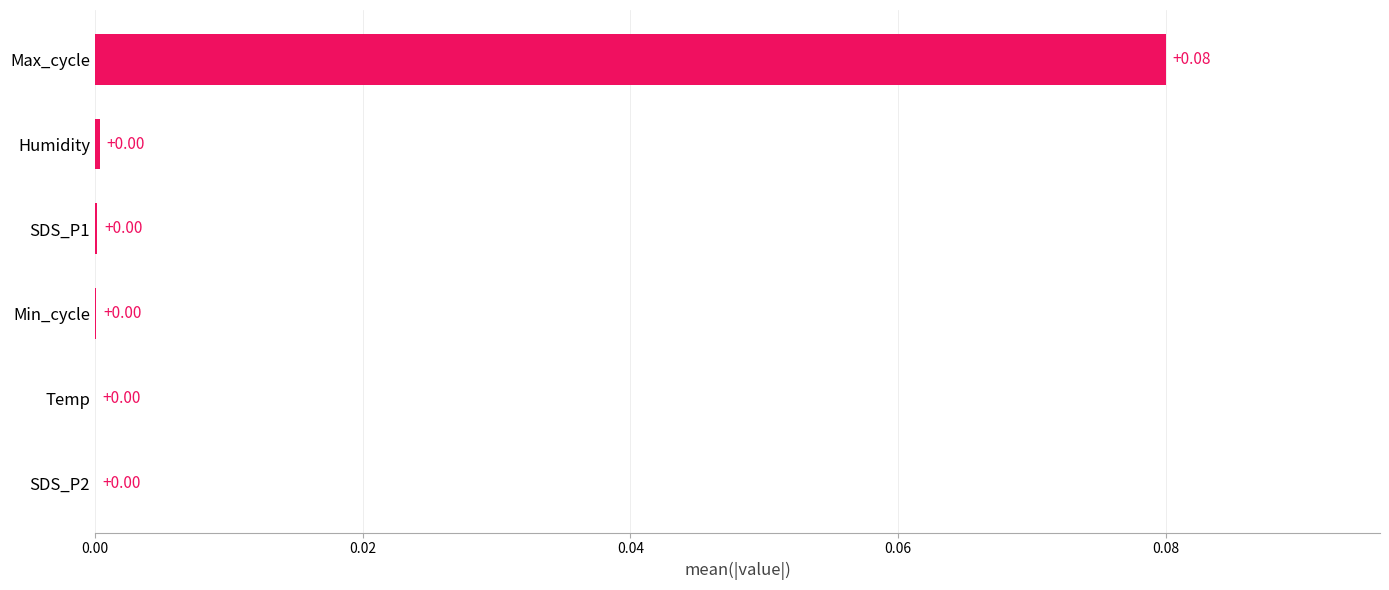

What is the change in value from Humidity to Max_cycle?

+0.1